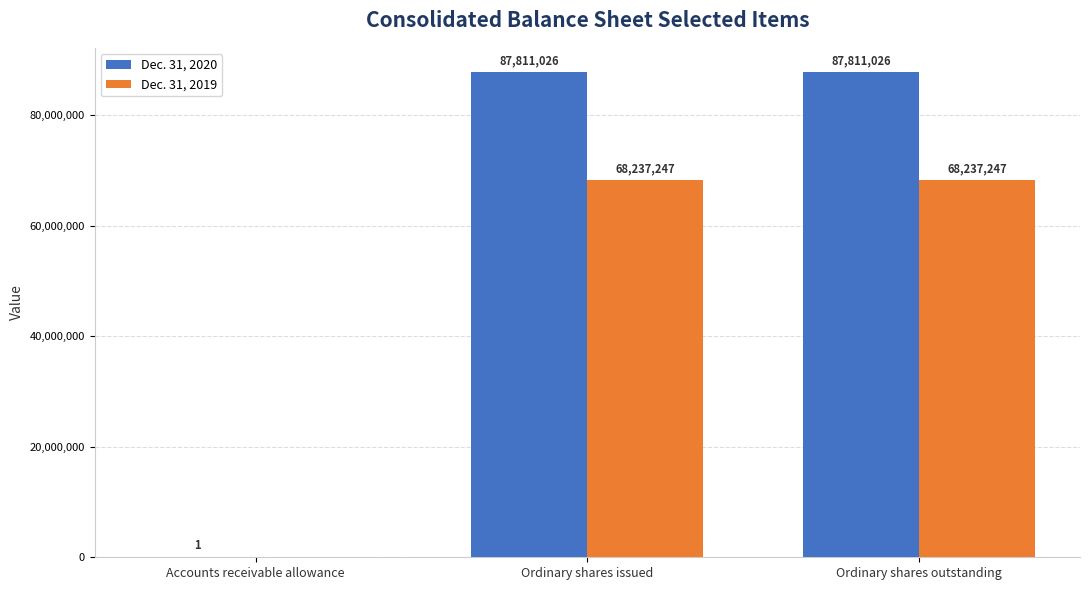

Which series changed the most between Accounts receivable allowance and Ordinary shares outstanding?

Dec. 31, 2020